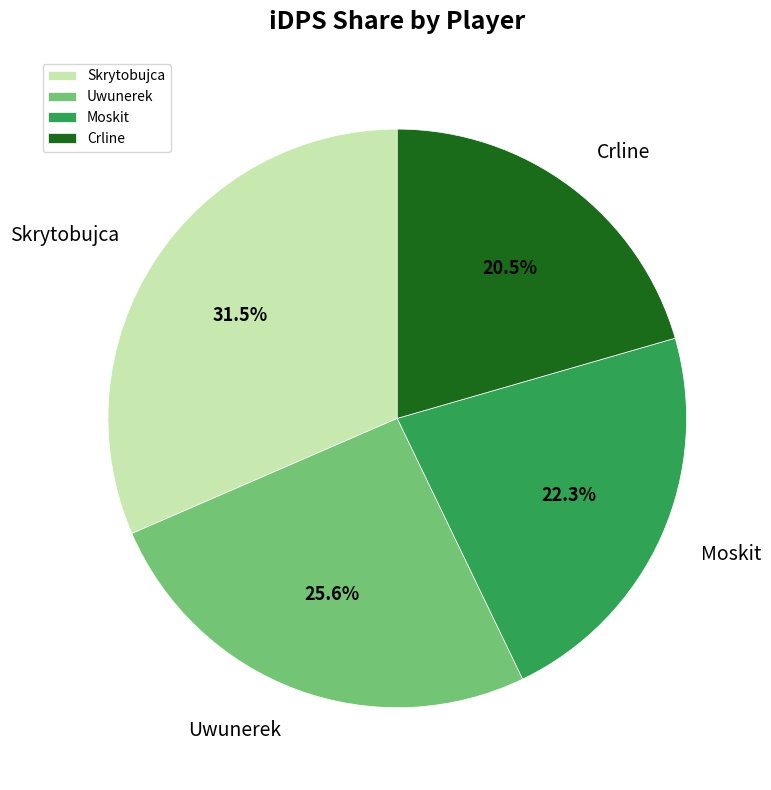

What is the smallest slice in the pie chart?

Crline